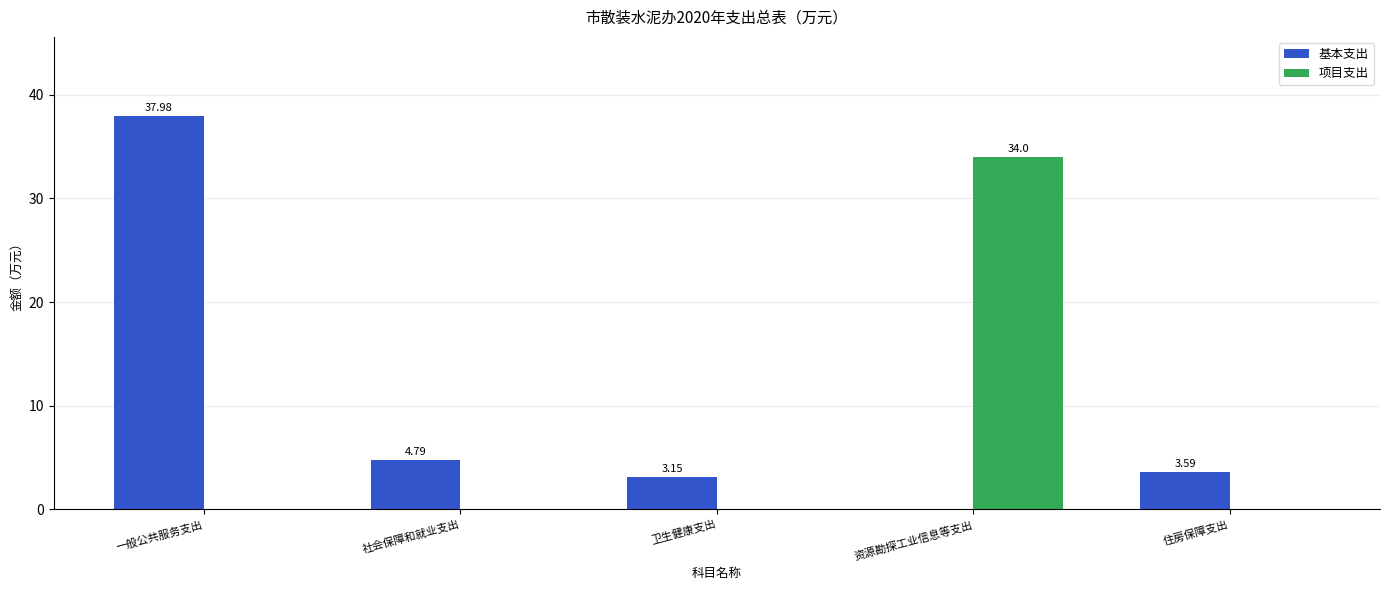

Between 资源勘探工业信息等支出 and 住房保障支出, which series saw the biggest shift?

项目支出